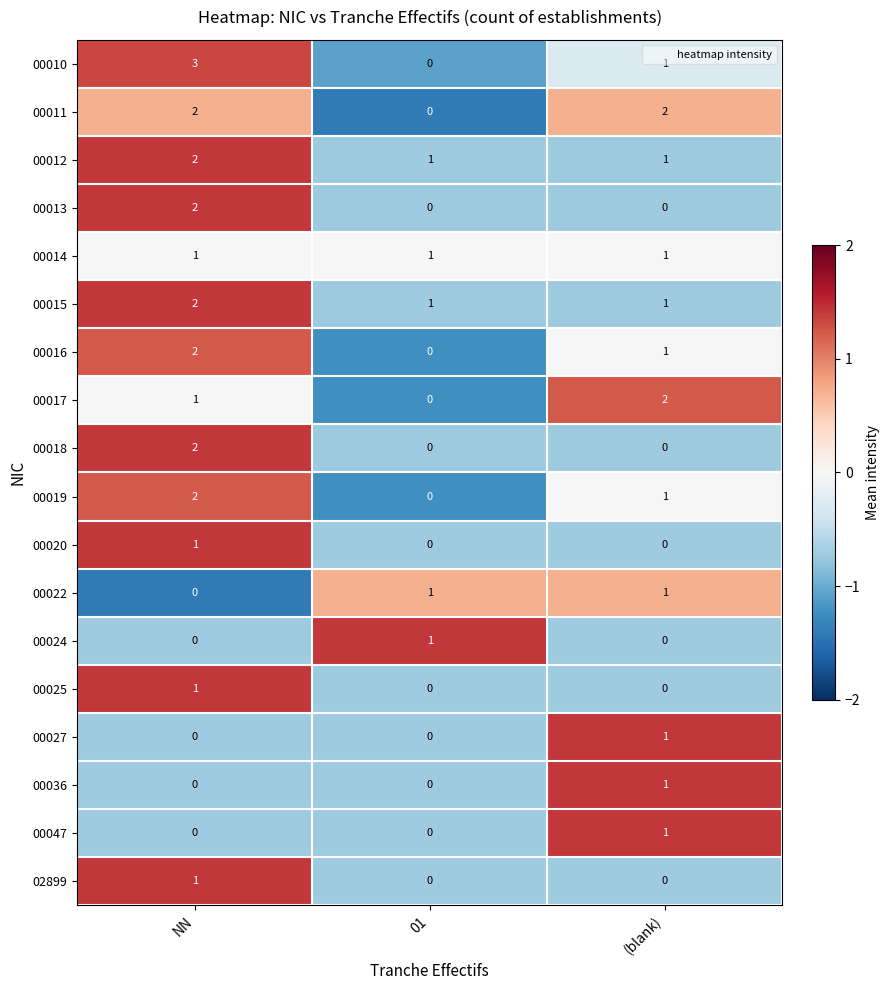

Count the 00016 values in the range 0 to 2.

3